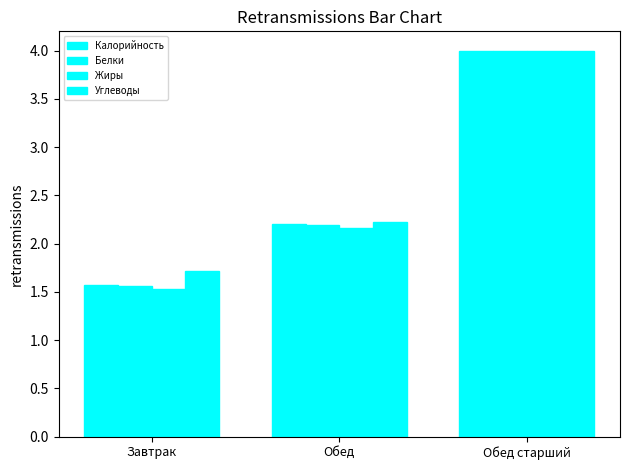

Which series changed the most between Обед and Обед старший?

Жиры